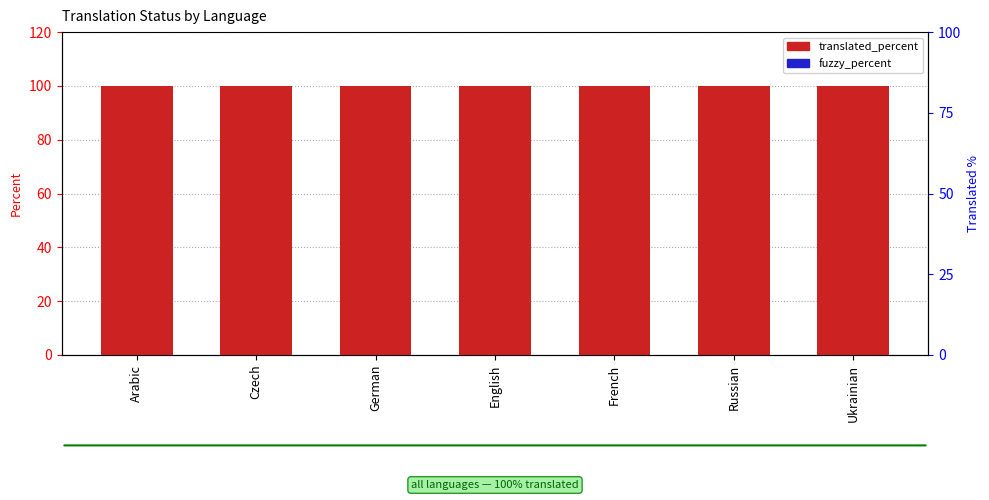

List the series in order of their peak value, highest first.

translated_percent, fuzzy_percent